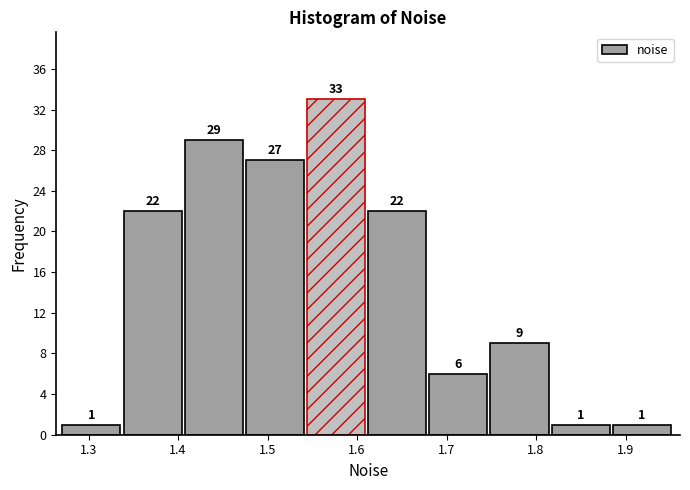

What is the height of the bar covering 1.82 to 1.89 on the x-axis? The bar edges are not printed on the chart, so give them approximately, as read against the axis.

1